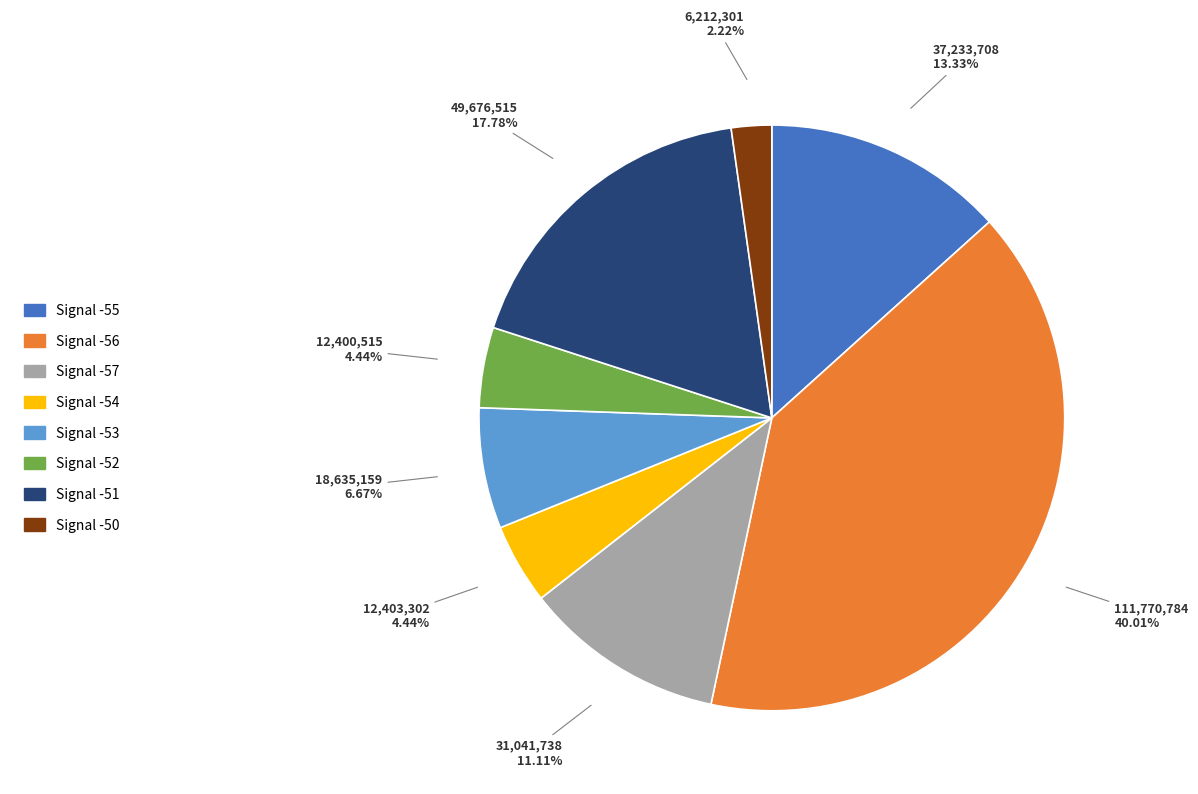

Is there any slice that represents more than half of the pie?

No